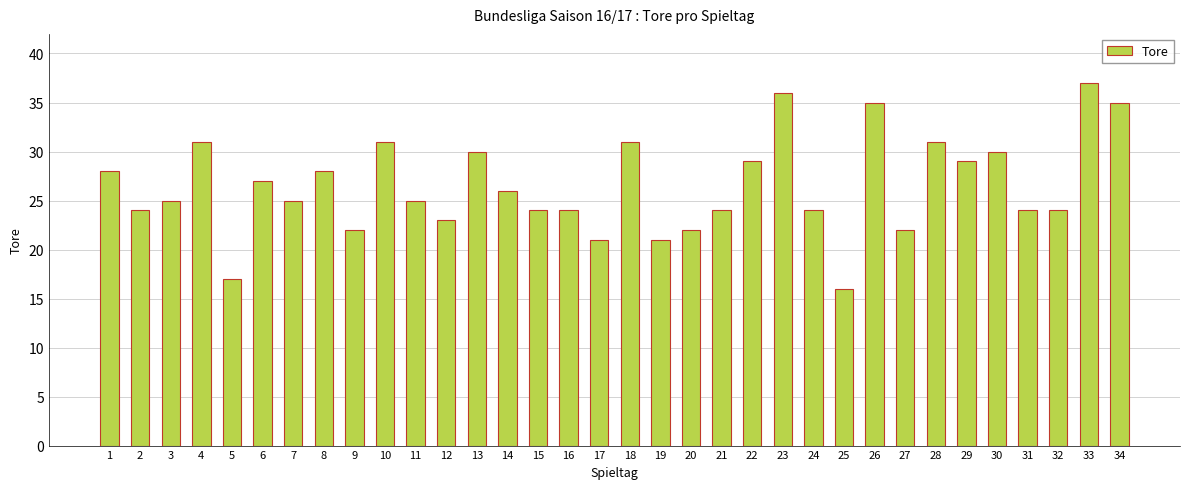

True or false: the data shows 24 at 24.

True